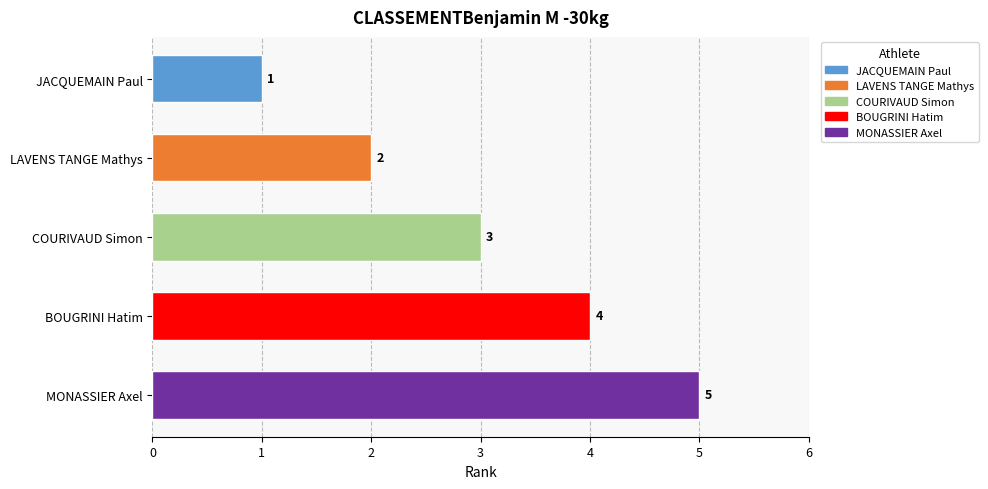

Between LAVENS TANGE Mathys and BOUGRINI Hatim, which is larger?

BOUGRINI Hatim